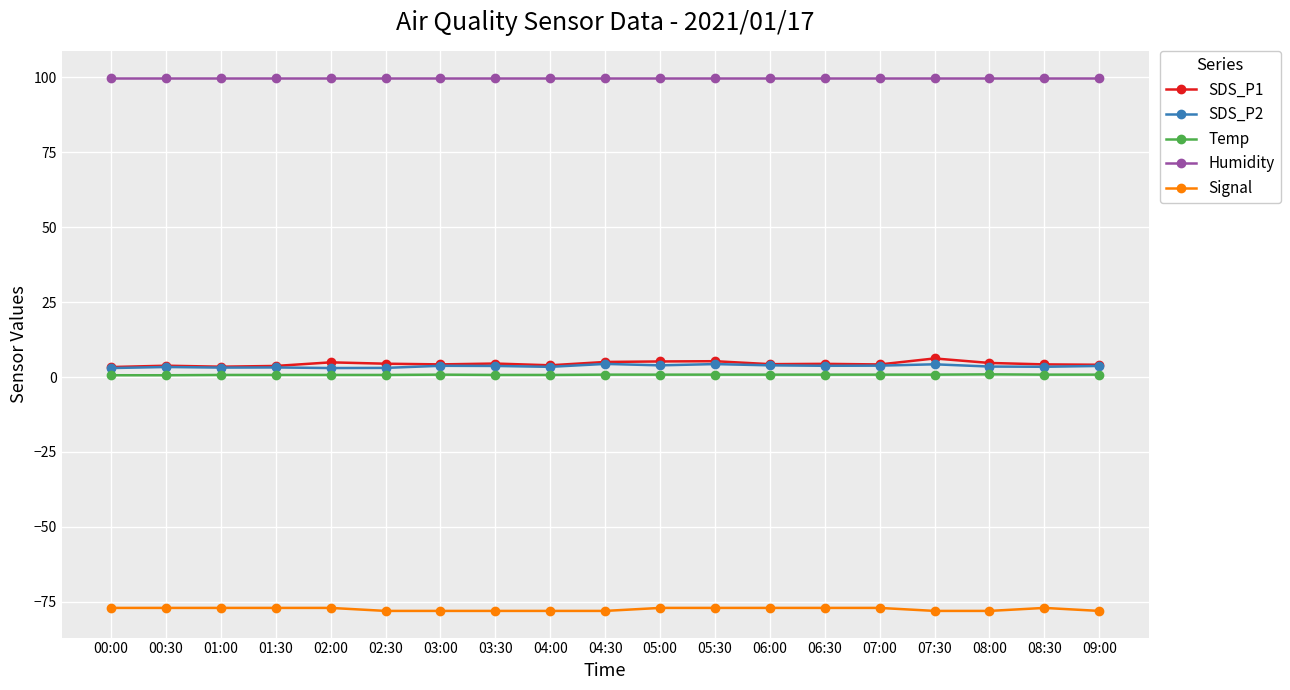

What is the maximum value shown in the chart?

99.9